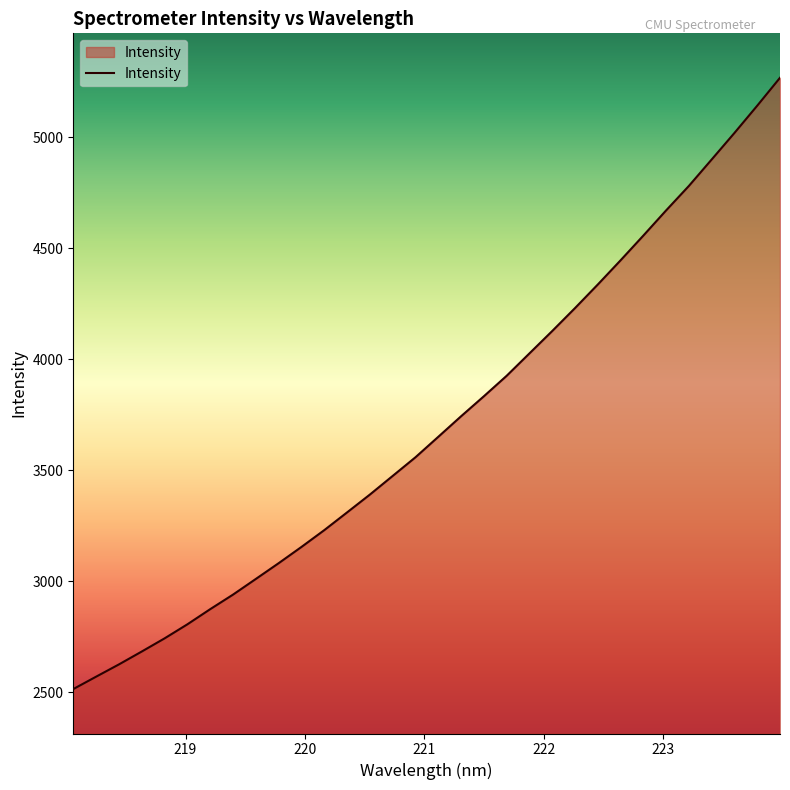

What is the minimum value shown in the chart?

2515.4